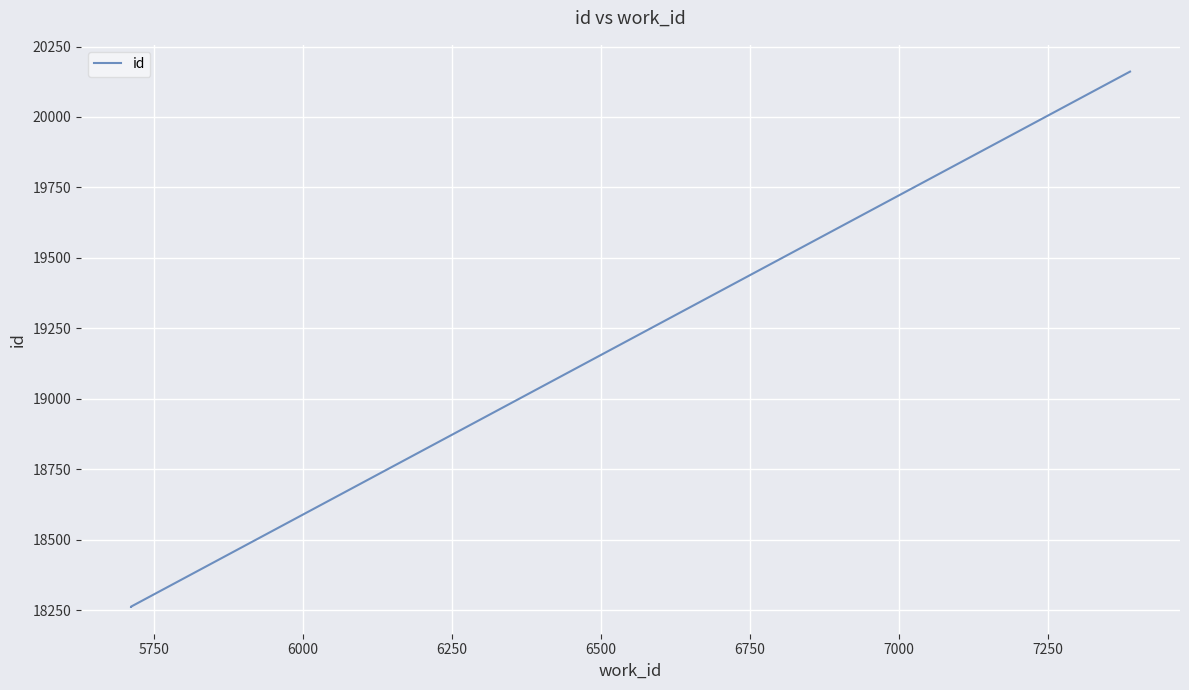

The value at 6000 is 10382. True or false?

False